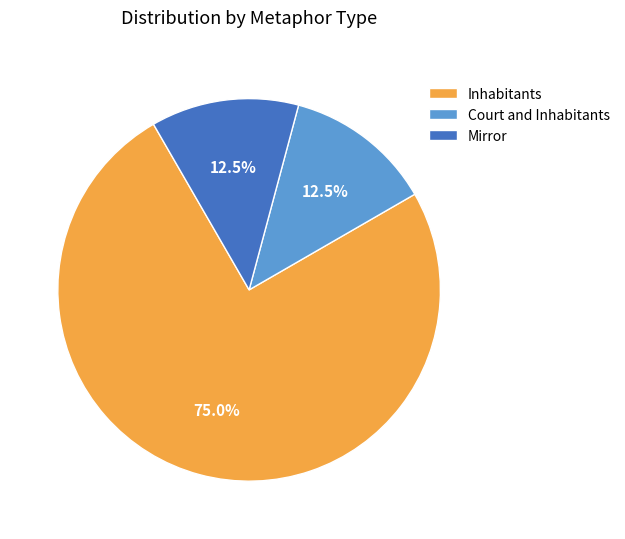

Which category has the biggest portion of the pie?

Inhabitants